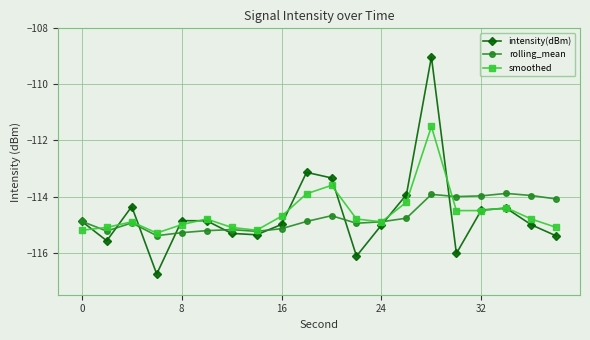

True or false: rolling_mean has more than 0 points higher than both neighbors.

True